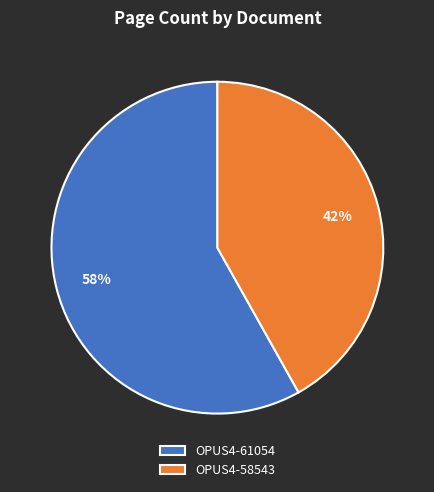

Rank the categories by value from lowest to highest.

OPUS4-58543, OPUS4-61054